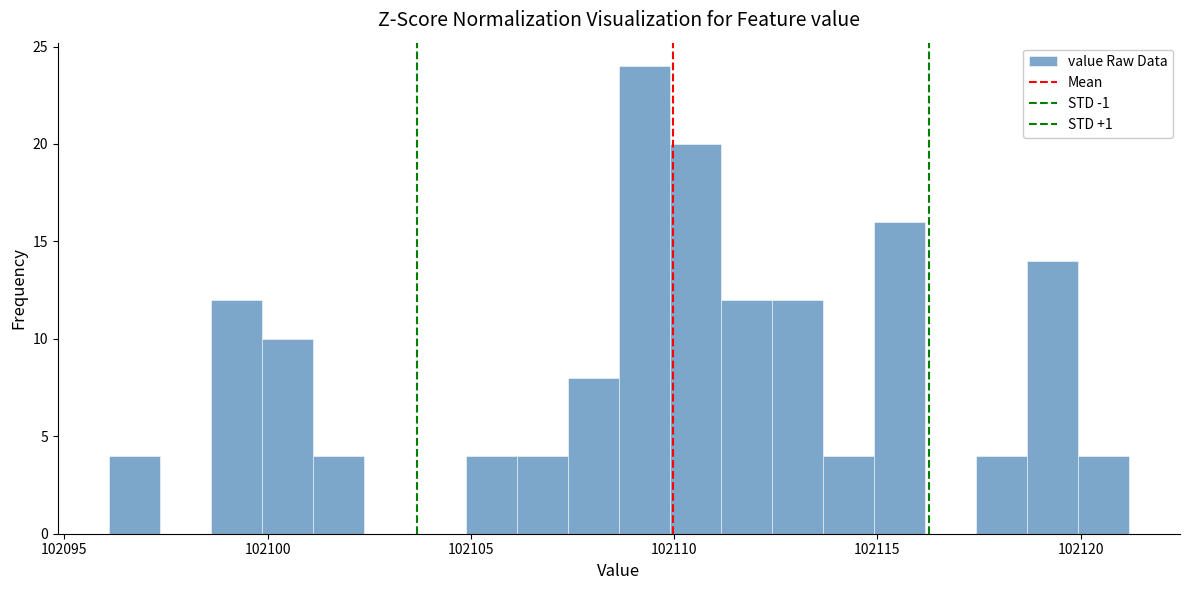

Around what value on the x-axis is the tallest bar? Give the approximate position of its centre, as read against the axis.

102109.5